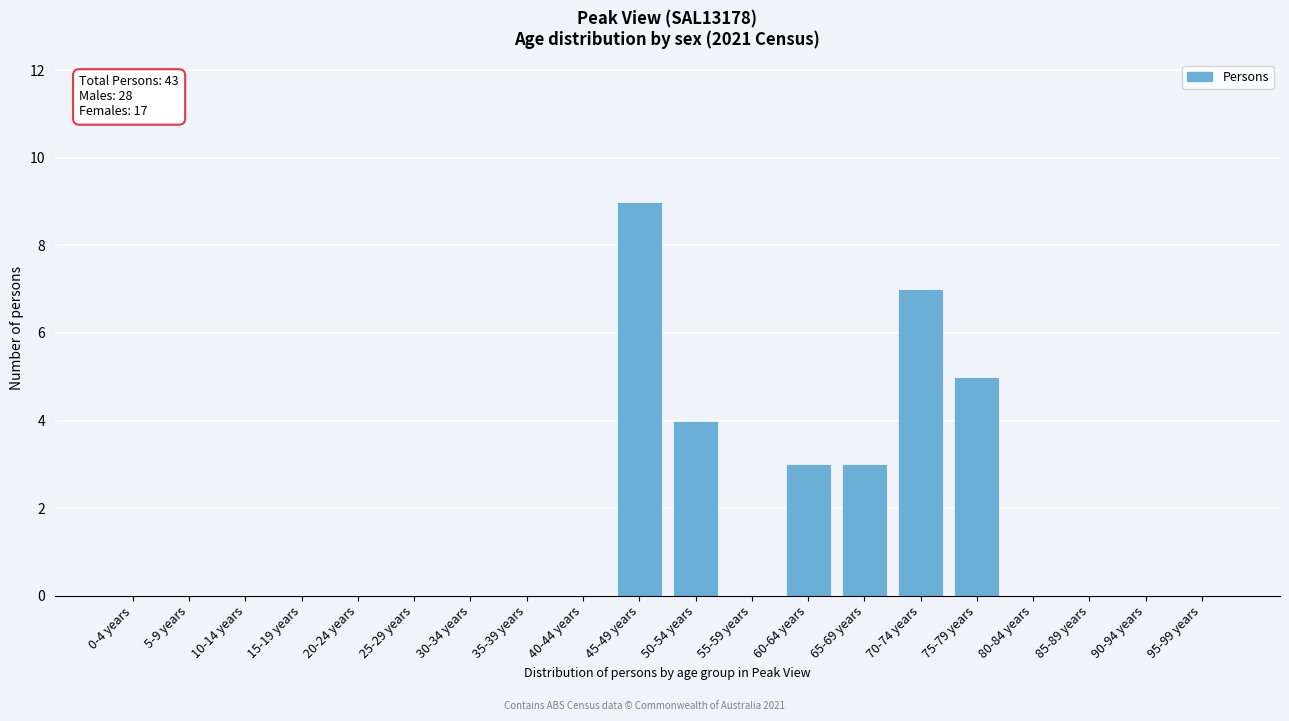

Reading left to right, transcribe all the data shown in this chart.

0-4 years=0	5-9 years=0	10-14 years=0	15-19 years=0	20-24 years=0	25-29 years=0	30-34 years=0	35-39 years=0	40-44 years=0	45-49 years=9	50-54 years=4	55-59 years=0	60-64 years=3	65-69 years=3	70-74 years=7	75-79 years=5	80-84 years=0	85-89 years=0	90-94 years=0	95-99 years=0